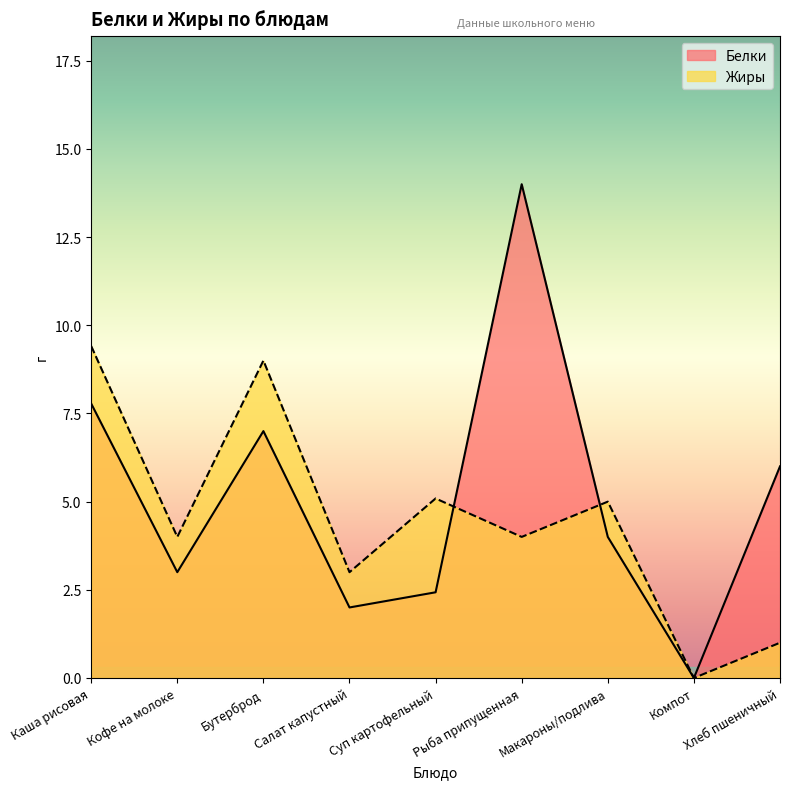

List the labels in order of Жиры value, smallest first.

Компот, Хлеб пшеничный, Салат капустный, Кофе на молоке, Рыба припущенная, Макароны/подлива, Суп картофельный, Бутерброд, Каша рисовая